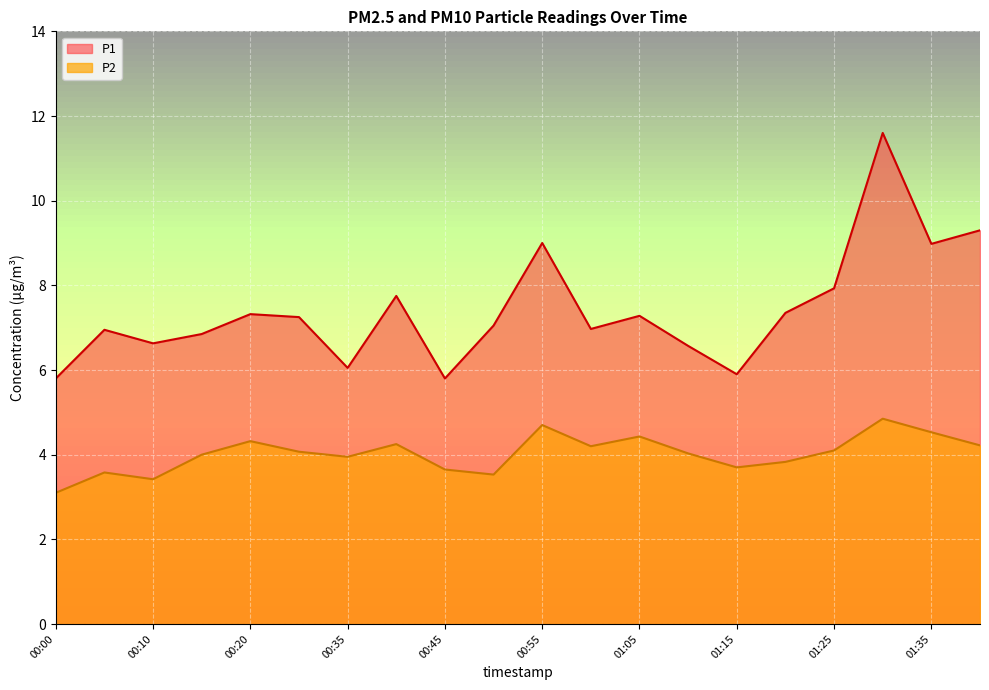

Which series has the largest total across all categories?

P1